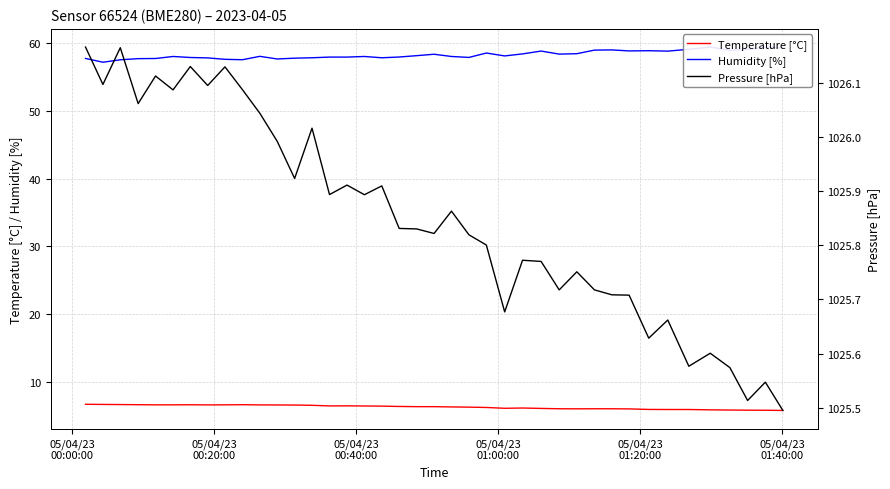

What is the highest value of the Temperature [°C] series?

6.7